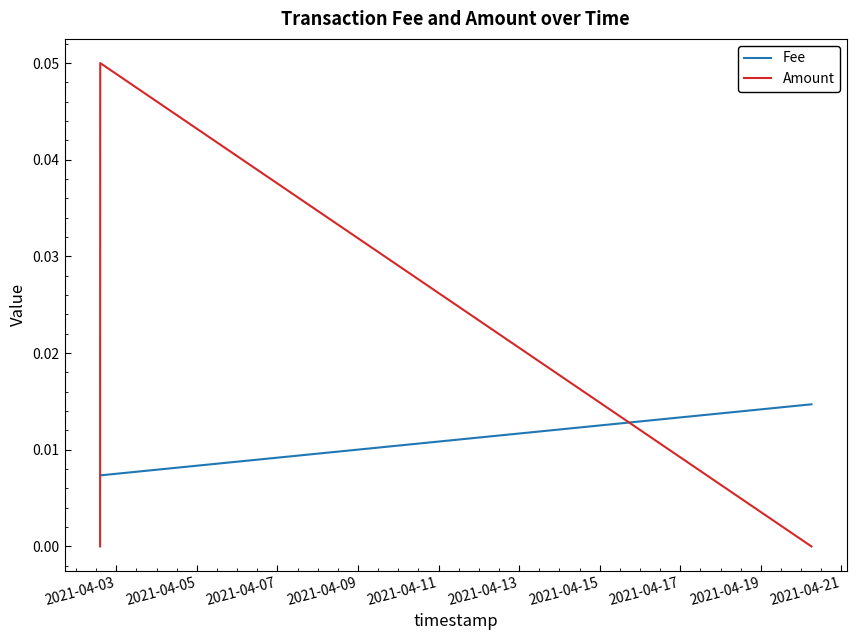

List the series in order of their overall mean, lowest first.

Fee, Amount